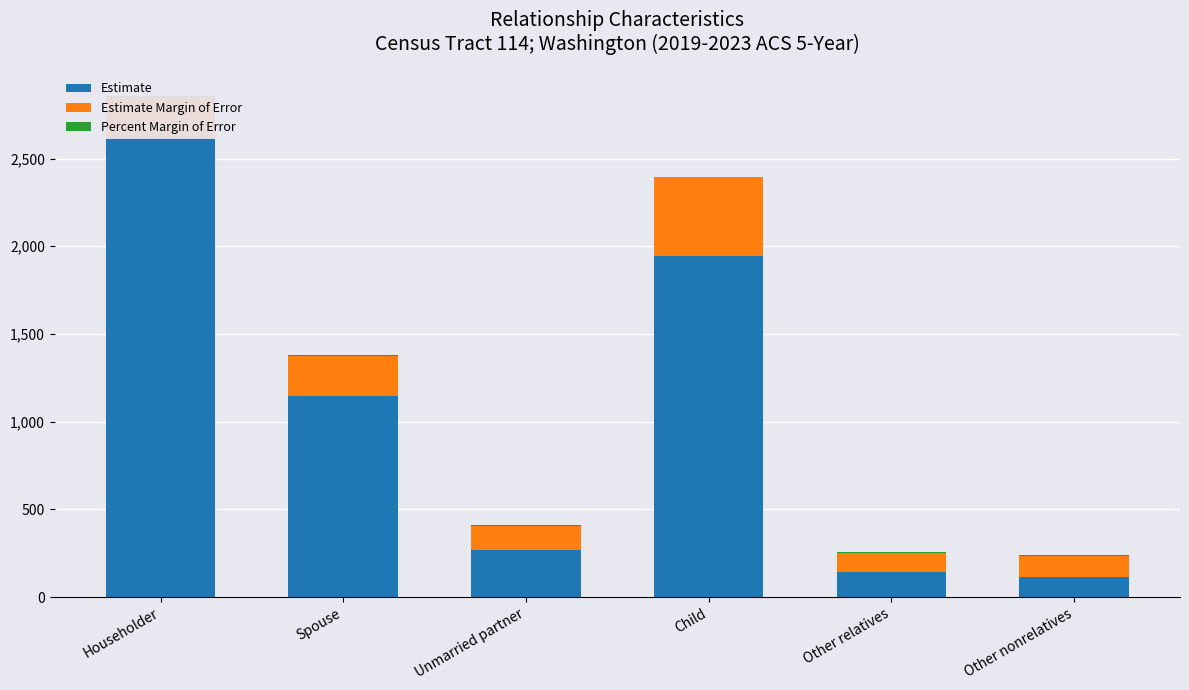

Is the value of Estimate at Spouse greater than the value of Estimate Margin of Error at Unmarried partner?

Yes